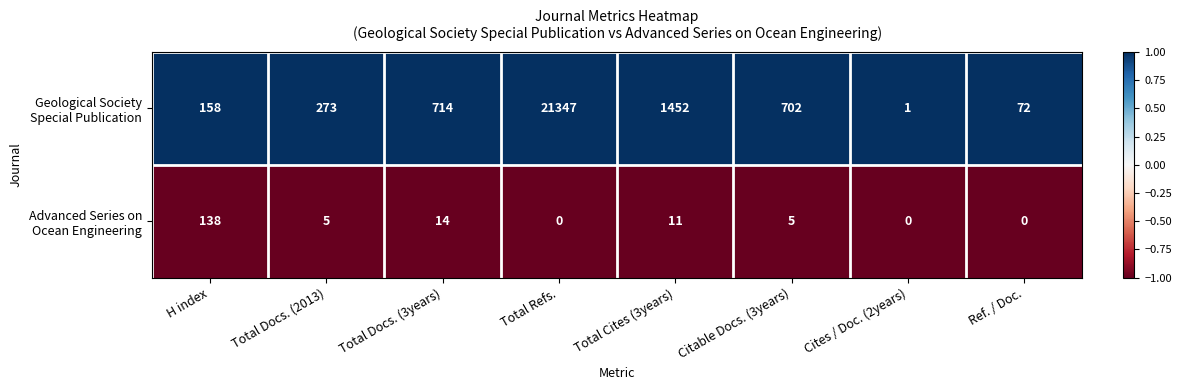

What is the spread (max minus min) of values at Citable Docs. (3years)?

697